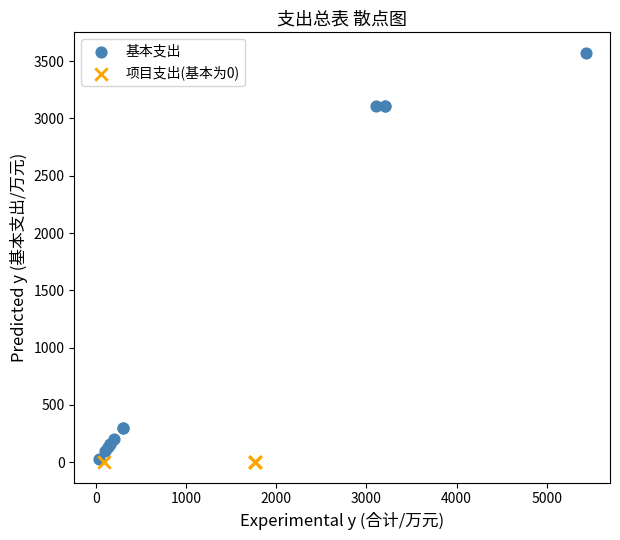

Which series contains the highest Y value?

基本支出